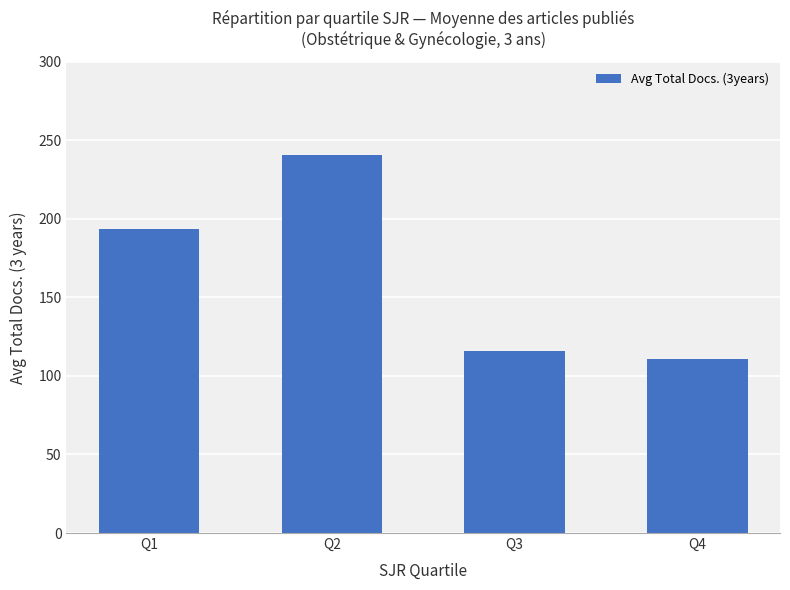

How many bars are there in total?

4